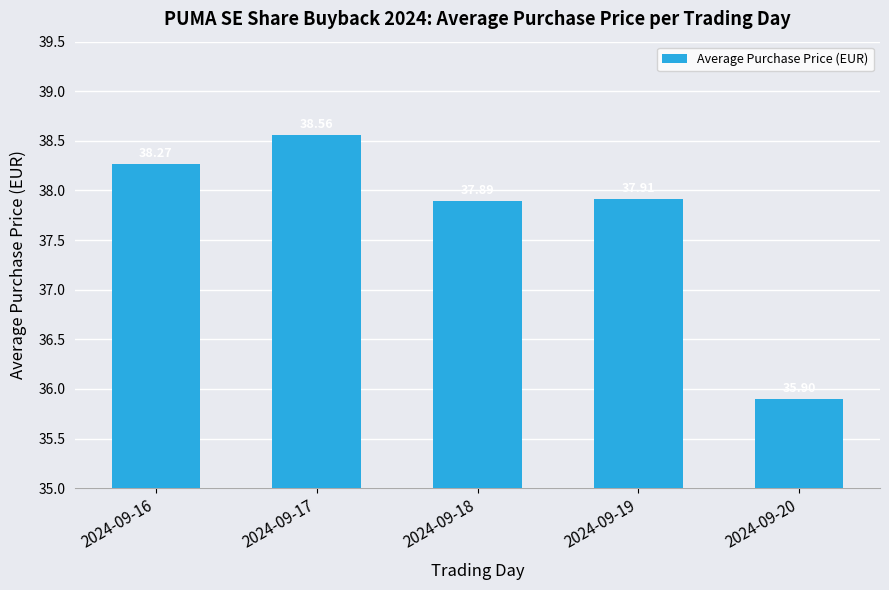

At which label does the data first exceed 37?

2024-09-16